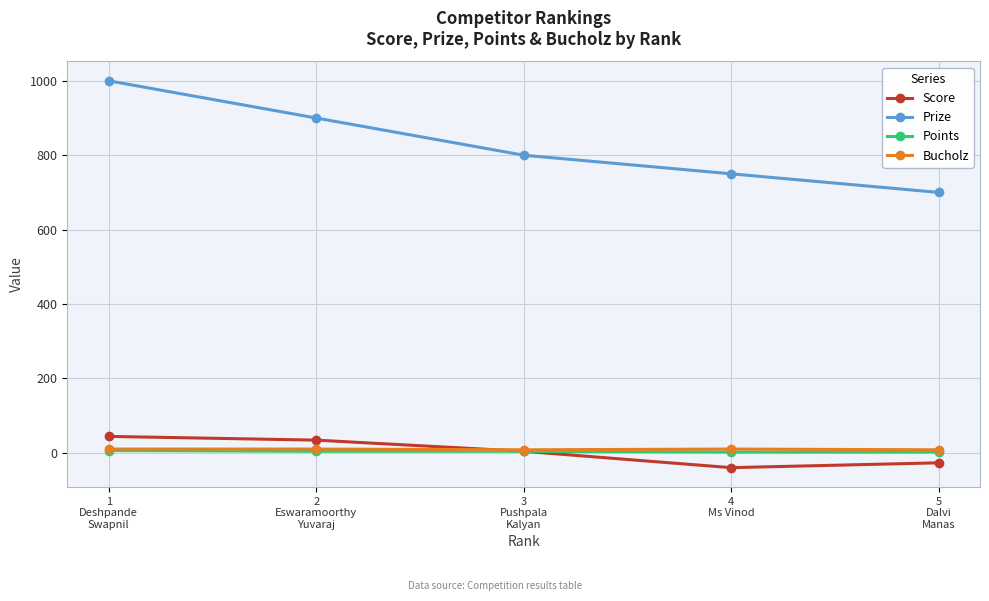

True or false: Prize and Bucholz intersect in this chart.

False